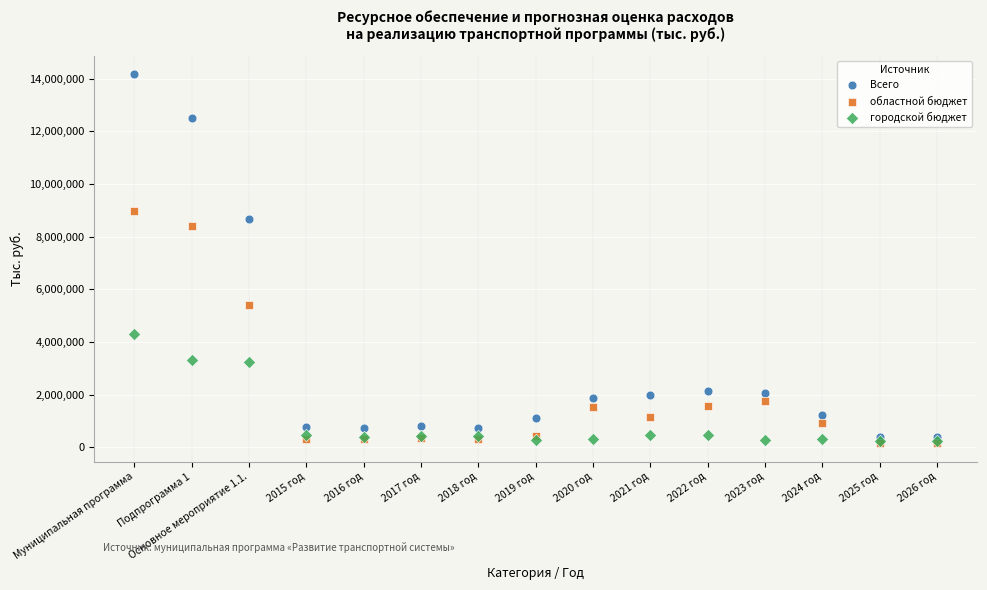

In the областной бюджет series, what Y value is closest to 4554169?

5382919.6